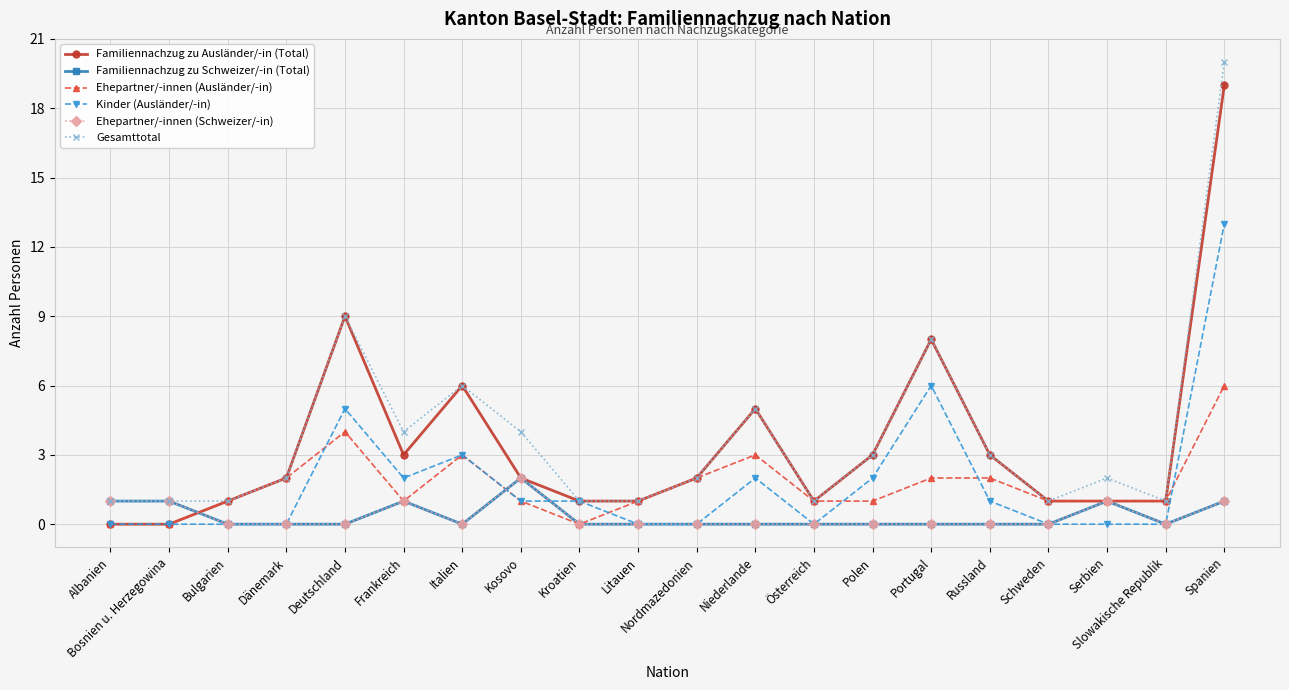

True or false: Ehepartner/-innen (Ausländer/-in) has a value of 7 at Deutschland.

False